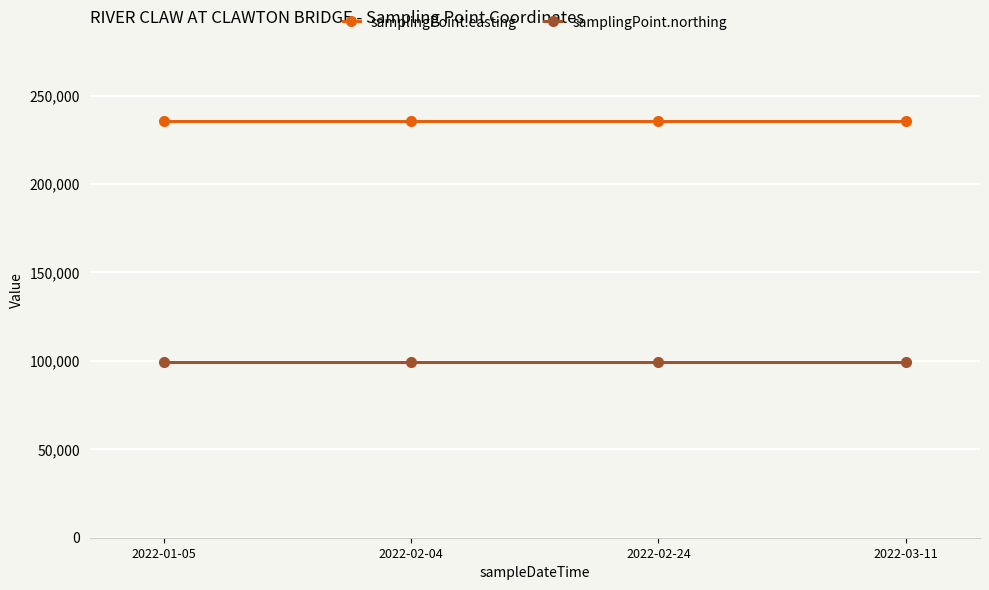

What value does the samplingPoint.easting series have at 2022-03-11?

235330